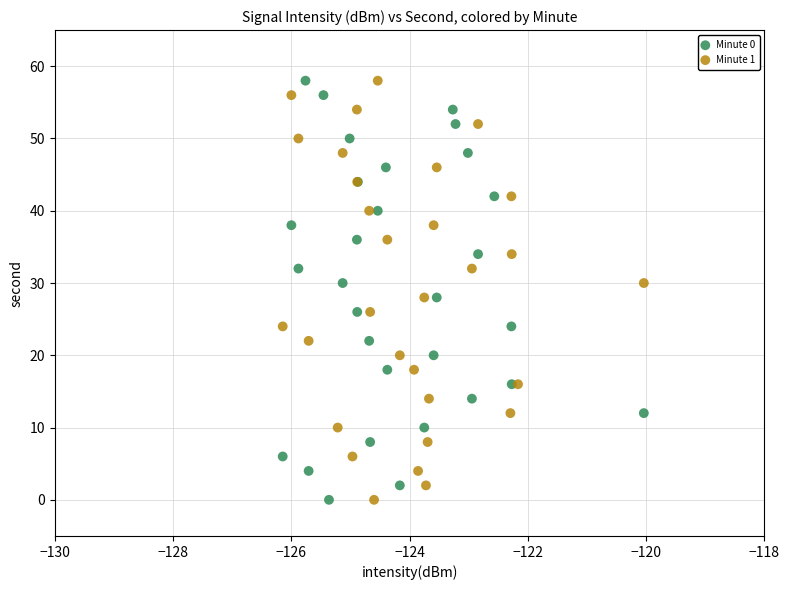

What are all the series names shown in the legend?

Minute 0, Minute 1